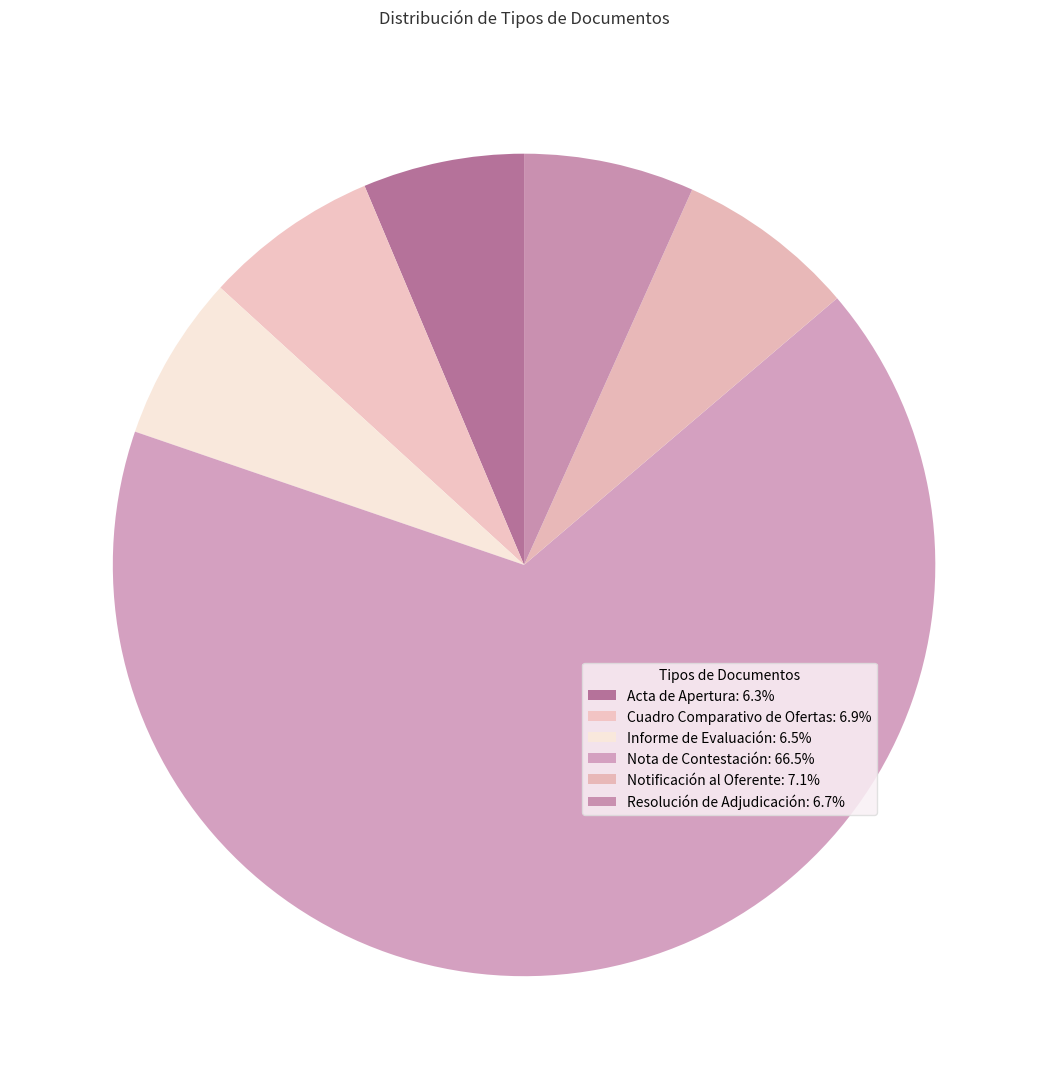

Is there a majority slice in this chart?

Yes